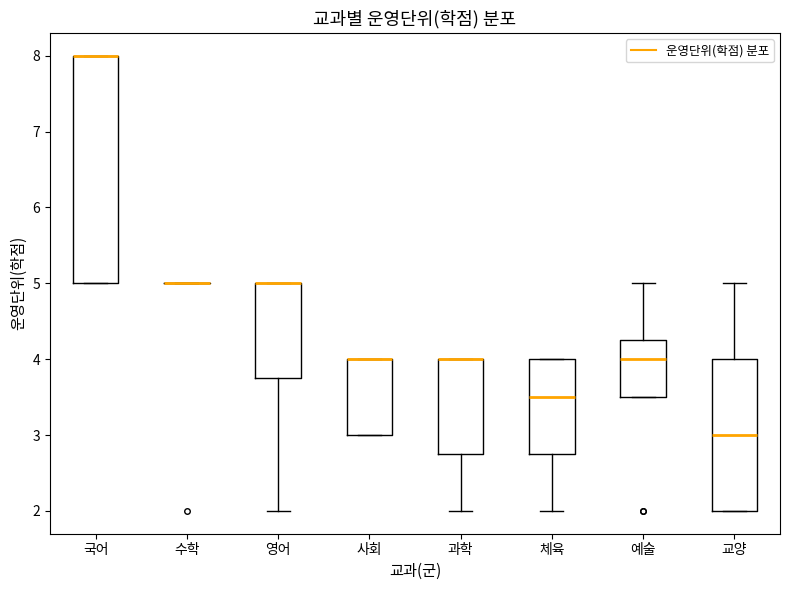

Reading left to right, read every box against the y-axis: the position of its median line, the range the box covers, and the ends of its whiskers. The values are not printed on the chart, so give them approximately, as read against the axis.

국어: median 8.0 (drawn on the box's upper edge), box 5.0 to 8.0, whiskers 5.0 to 8.0
수학: box collapsed to a line at 5.0, whiskers 5.0 to 5.0
영어: median 5.0 (drawn on the box's upper edge), box 3.8 to 5.0, whiskers 2.0 to 5.0
사회: median 4.0 (drawn on the box's upper edge), box 3.0 to 4.0, whiskers 3.0 to 4.0
과학: median 4.0 (drawn on the box's upper edge), box 2.8 to 4.0, whiskers 2.0 to 4.0
체육: median 3.5, box 2.8 to 4.0, whiskers 2.0 to 4.0
예술: median 4.0, box 3.5 to 4.3, whiskers 3.5 to 5.0
교양: median 3.0, box 2.0 to 4.0, whiskers 2.0 to 5.0